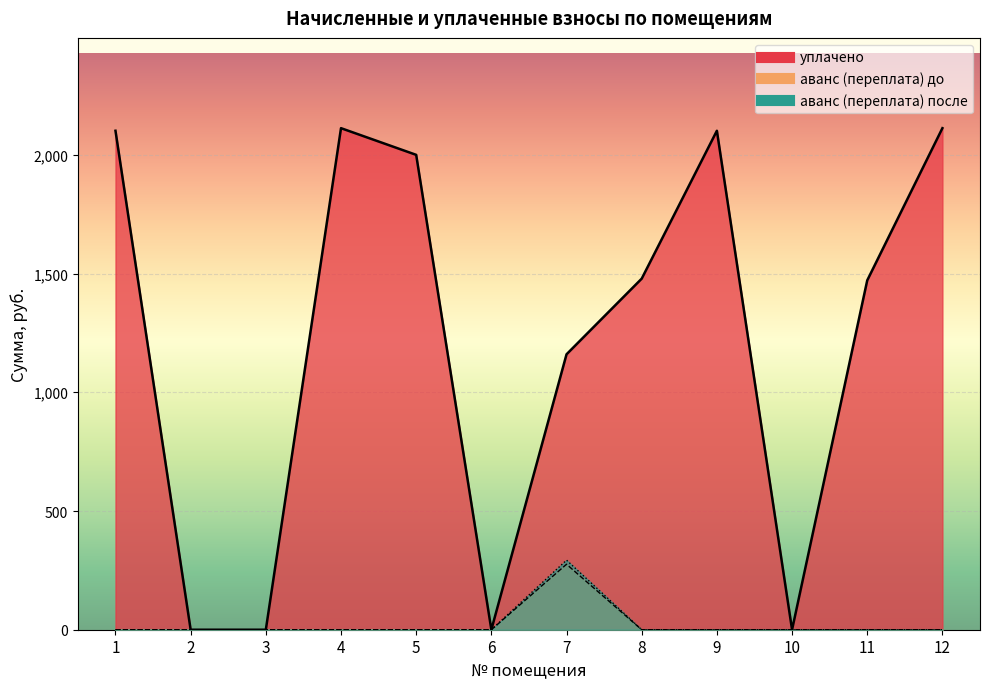

Reading right to left, what are all the values shown in this chart?

уплачено: 12=2112.4	11=1471.4	10=0.0	9=2101.4	8=1478.6	7=1160.0	6=0.0	5=2000.0	4=2112.4	3=0.0	2=0.0	1=2101.4
аванс (переплата): 12=0.0	11=0.0	10=0.0	9=0.0	8=0.0	7=293.0	6=0.0	5=0.0	4=0.0	3=0.0	2=0.0	1=0.0
аванс (переплата) после: 12=0.0	11=0.0	10=0.0	9=0.0	8=0.0	7=275.7	6=0.0	5=0.0	4=0.0	3=0.0	2=0.0	1=0.0